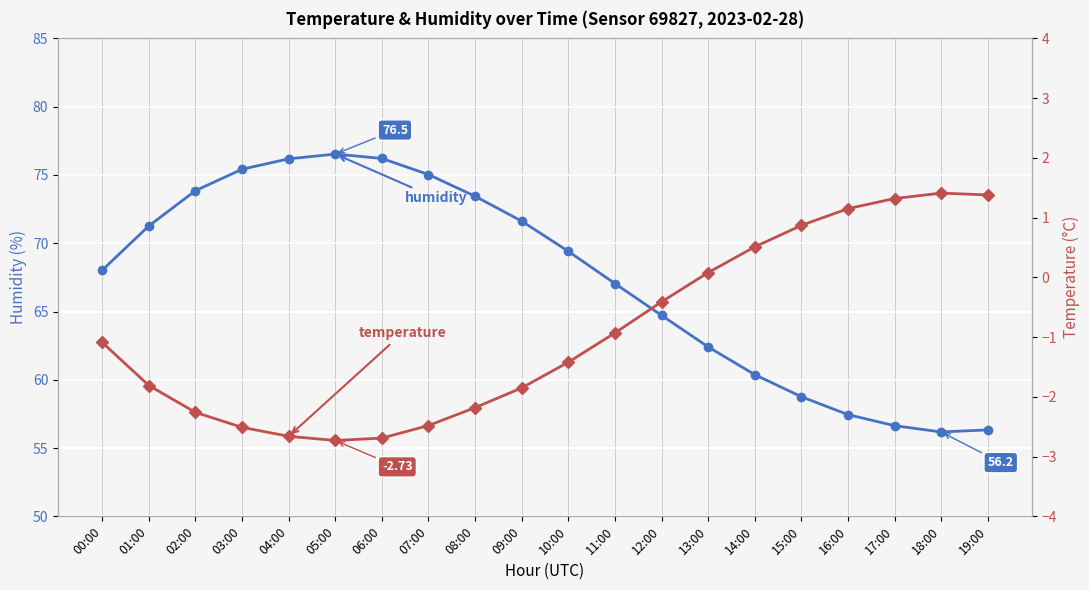

True or false: temperature has a value of -1.3 at 04:00.

False